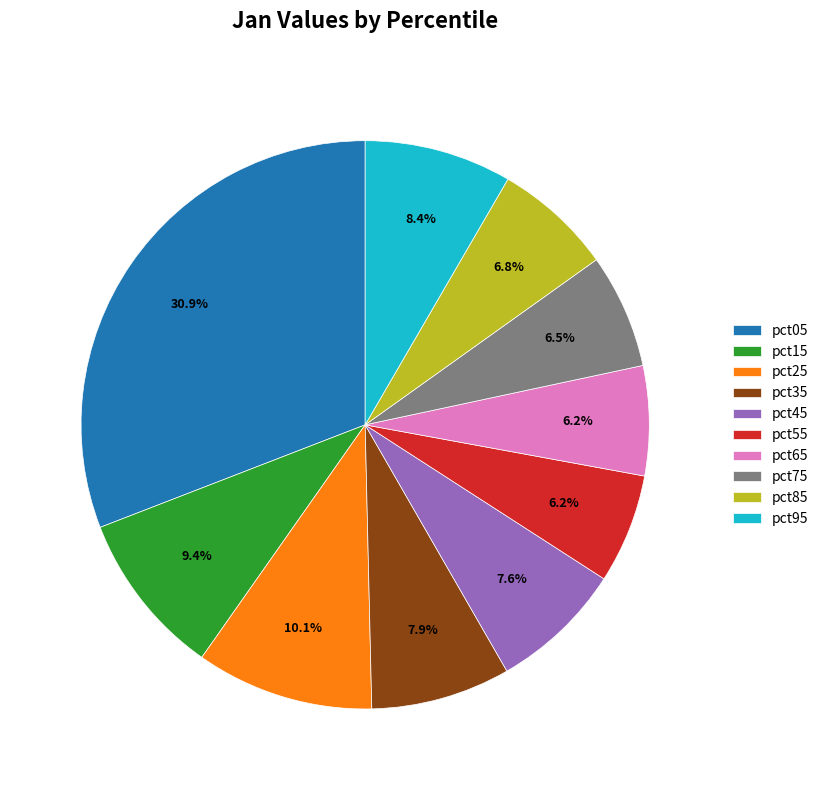

How many slices are in this pie chart?

10